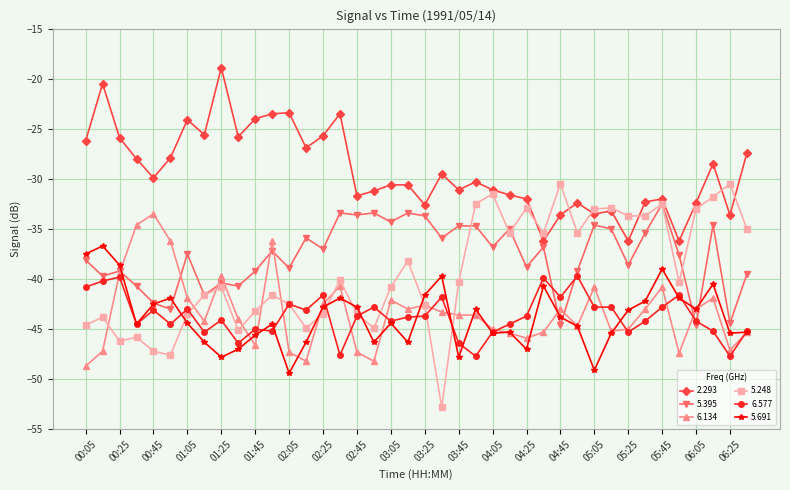

Which series has the largest total across all categories?

2.293